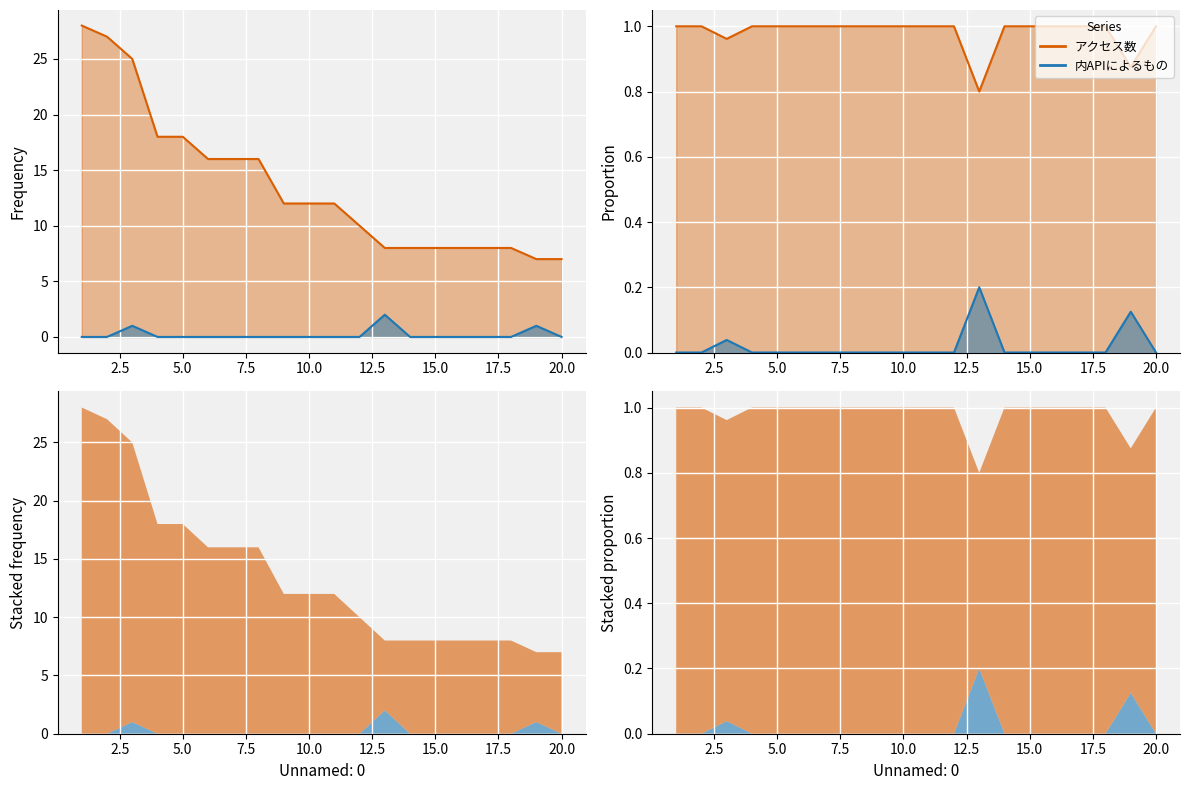

What is the spread (max minus min) of values at 7?

16